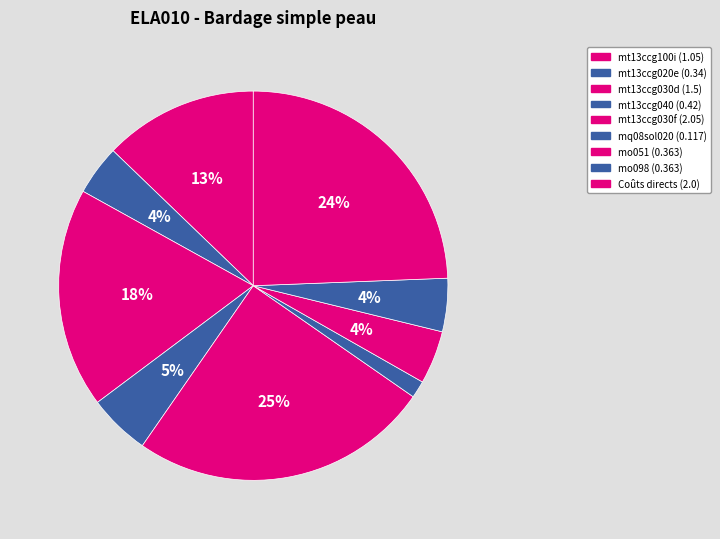

To the nearest percent, what portion does mt13ccg100i represent?

13%